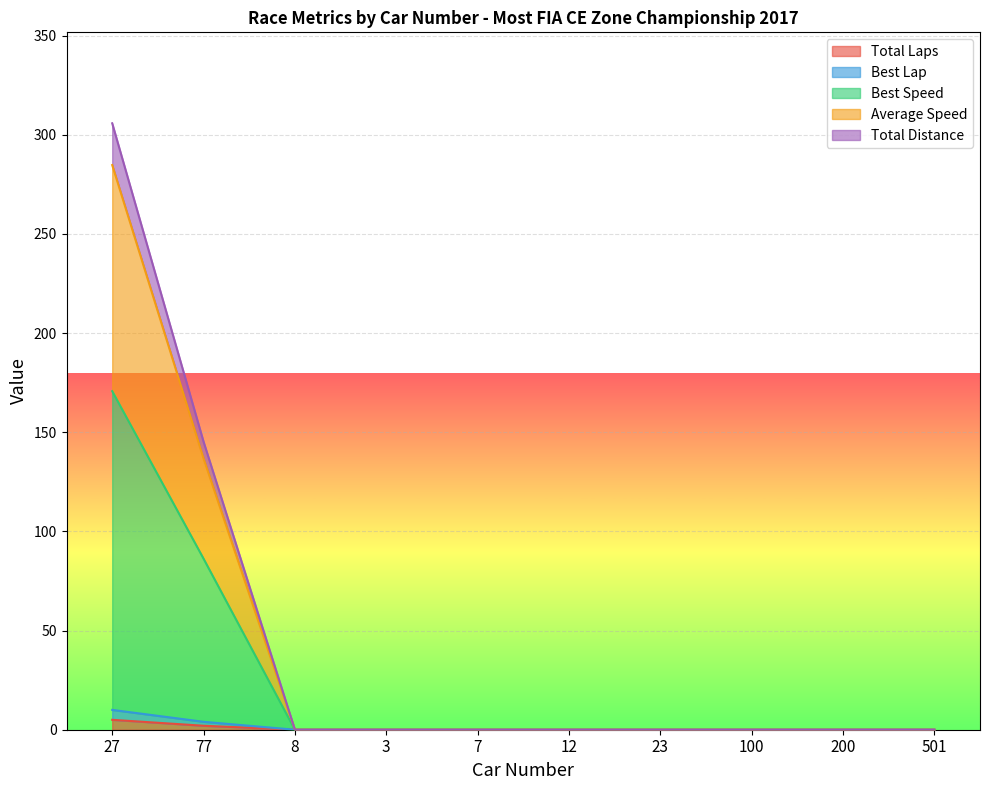

What is the highest value of the Best Speed series?

170.7